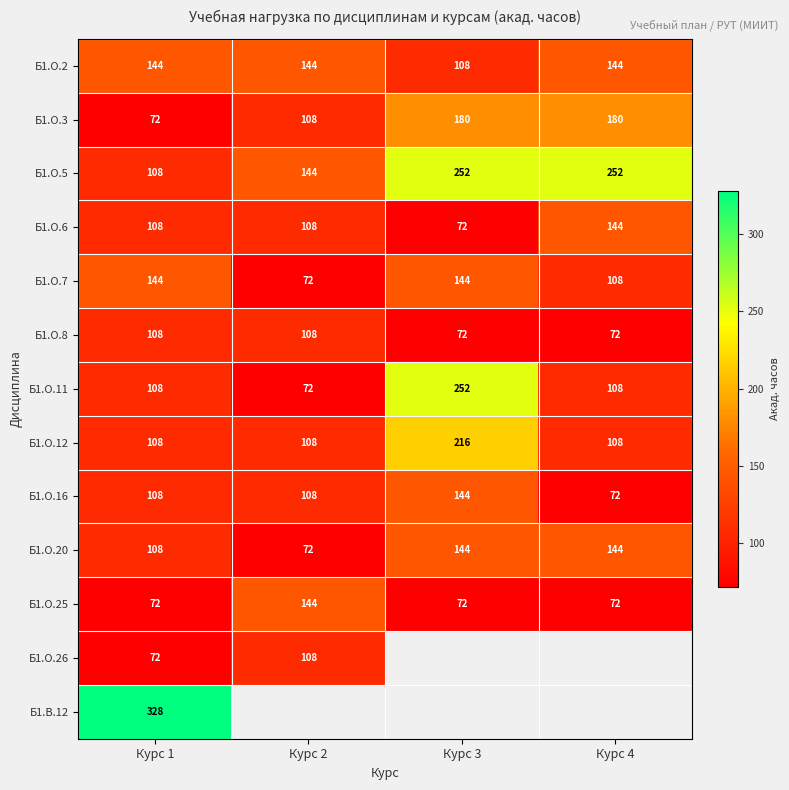

What is the difference between the highest and lowest values at Курс 1?

256